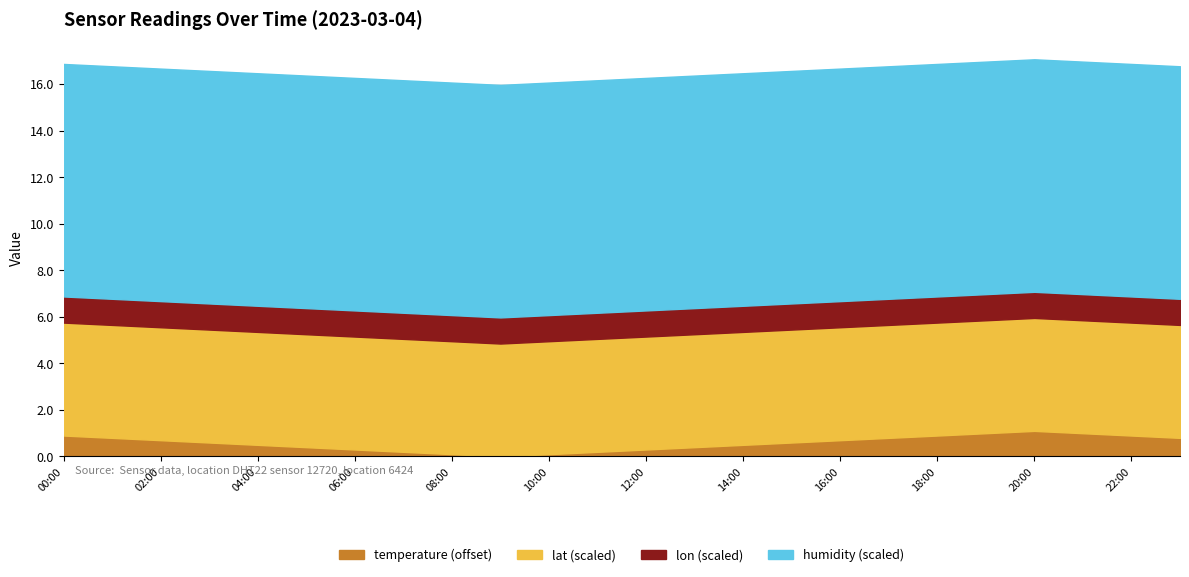

The value of temperature (offset) at 02:00 is 0.7. True or false?

True